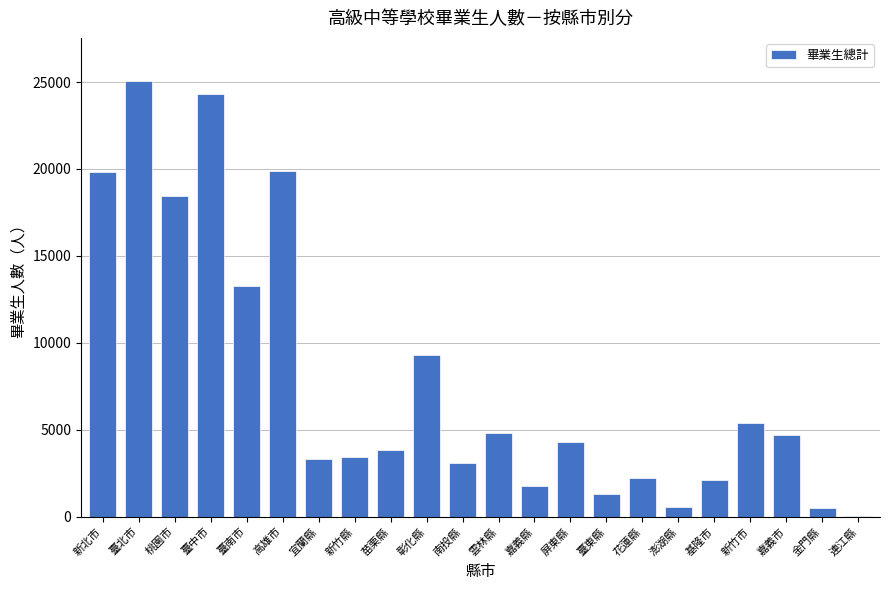

What is the sum of all values?

171481